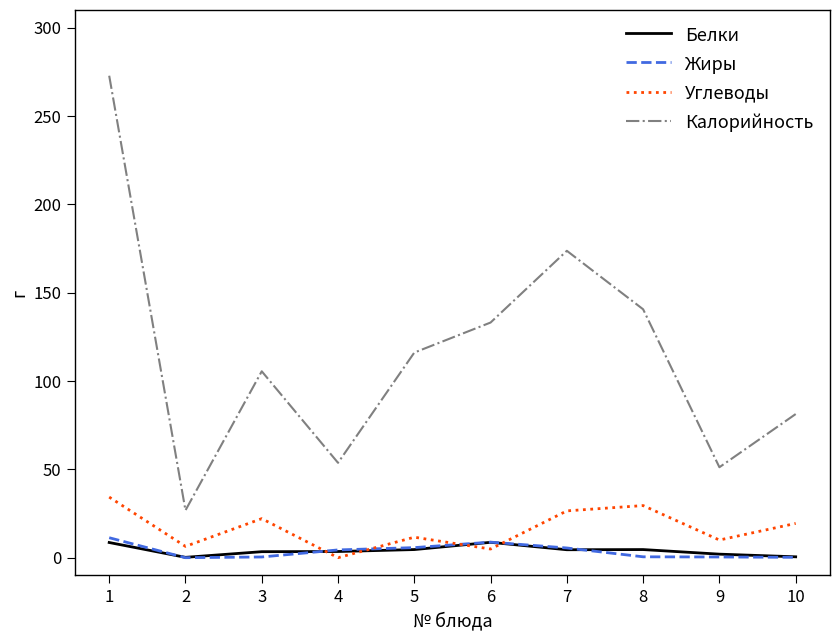

What is the maximum value for Калорийность?

272.8